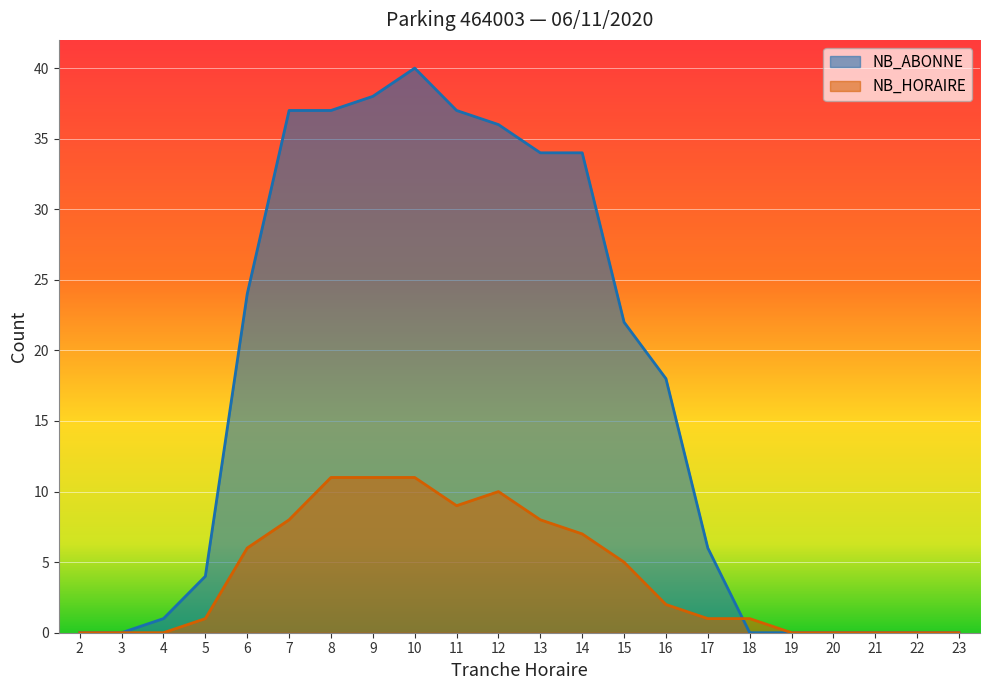

Reading left to right, list all the values displayed in this chart.

NB_HORAIRE: 0	0	0	1	6	8	11	11	11	9	10	8	7	5	2	1	1	0	0	0	0	0
NB_ABONNE: 0	0	1	4	24	37	37	38	40	37	36	34	34	22	18	6	0	0	0	0	0	0